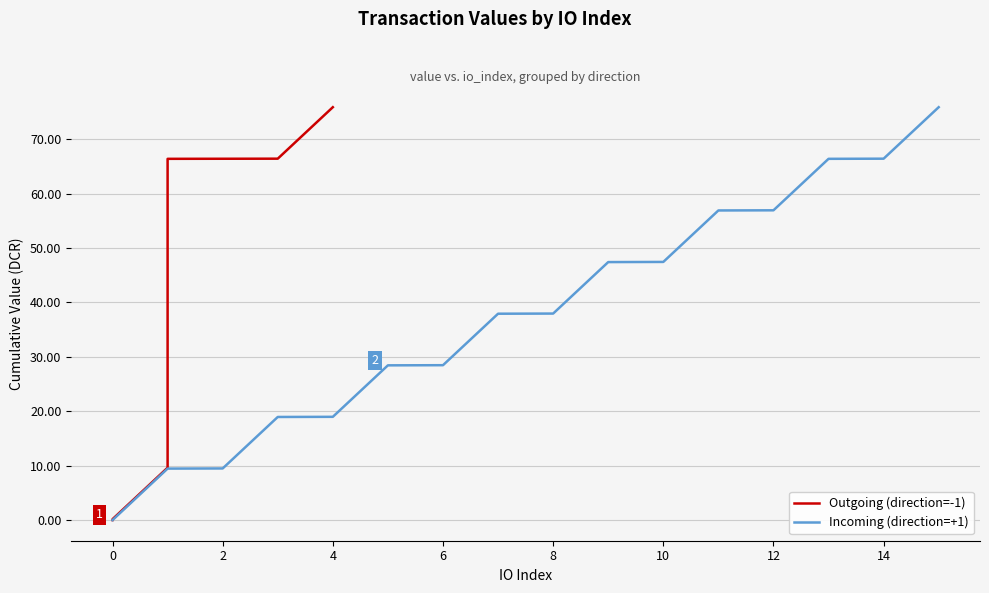

True or false: Outgoing (direction=-1) has more than 0 points higher than both neighbors.

False